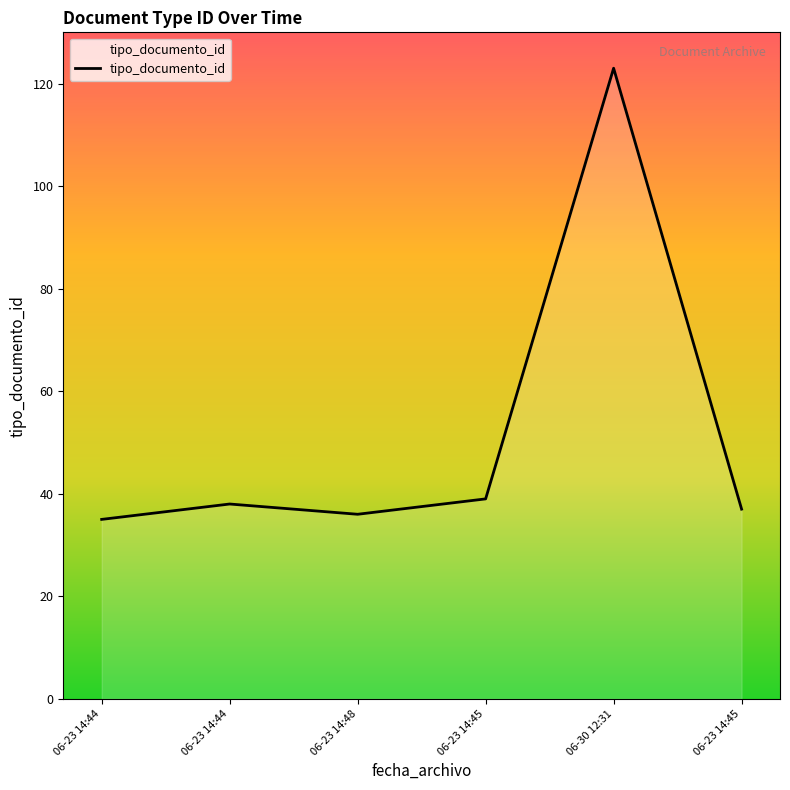

What is the difference between the maximum and minimum values?

88